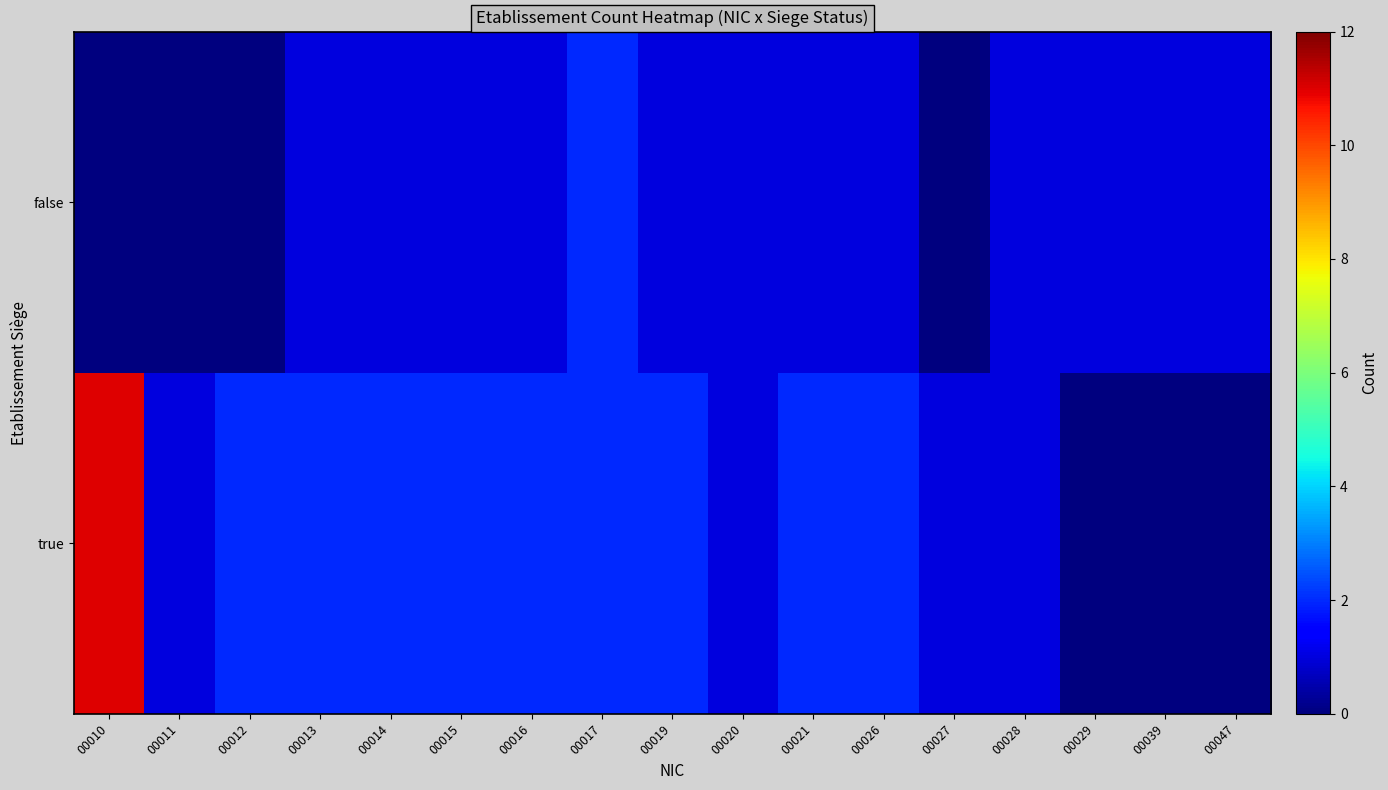

Reading left to right, extract all data points from this chart.

true: 00010=11	00011=1	00012=2	00013=2	00014=2	00015=2	00016=2	00017=2	00019=2	00020=1	00021=2	00026=2	00027=1	00028=1	00029=0	00039=0	00047=0
false: 00010=0	00011=0	00012=0	00013=1	00014=1	00015=1	00016=1	00017=2	00019=1	00020=1	00021=1	00026=1	00027=0	00028=1	00029=1	00039=1	00047=1